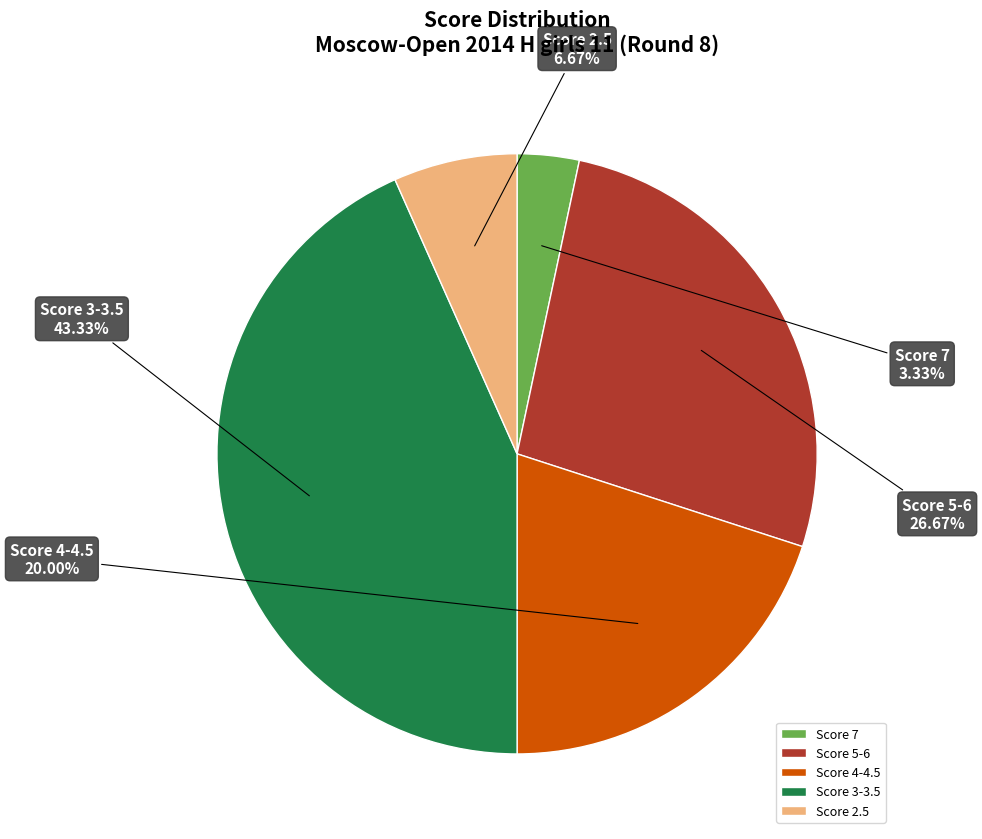

Rank the categories by value from lowest to highest.

Score 7, Score 2.5, Score 4-4.5, Score 5-6, Score 3-3.5